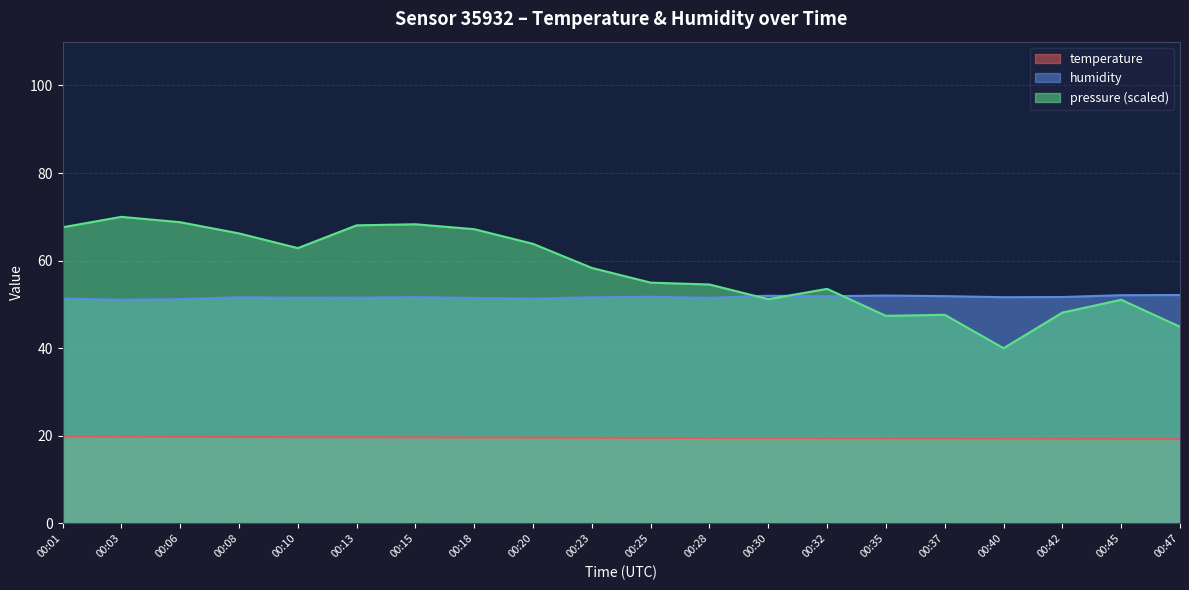

Which series has the largest range (max minus min)?

pressure (scaled)